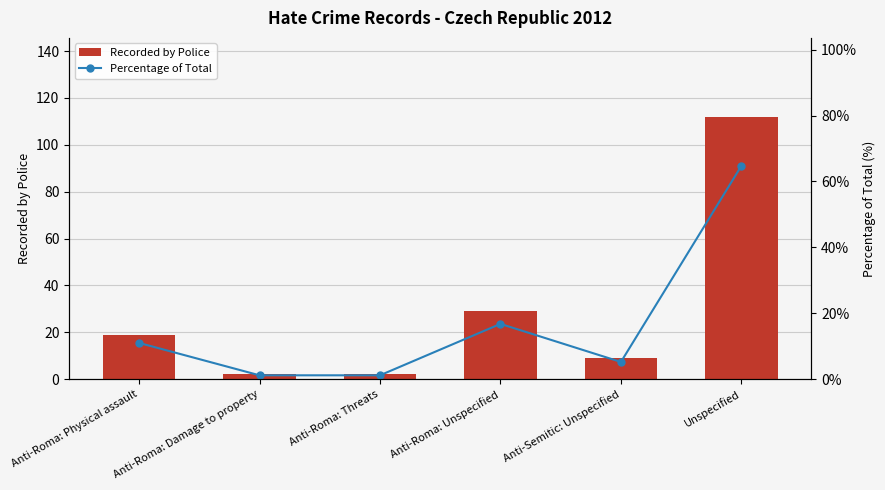

What is the greatest value displayed?

112.0